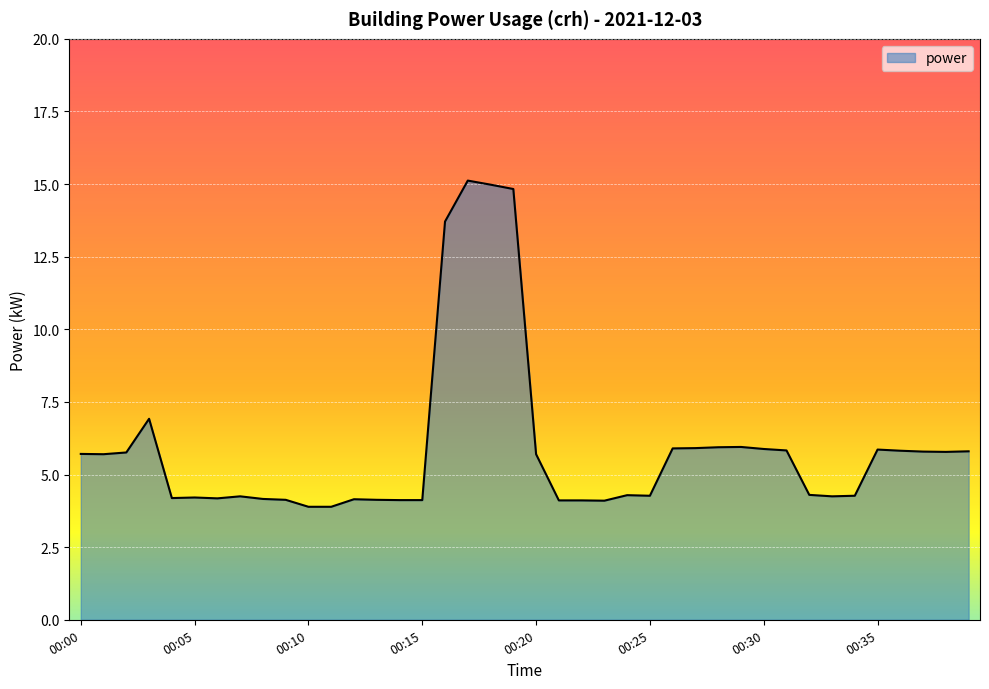

What is the greatest value displayed?

15.1